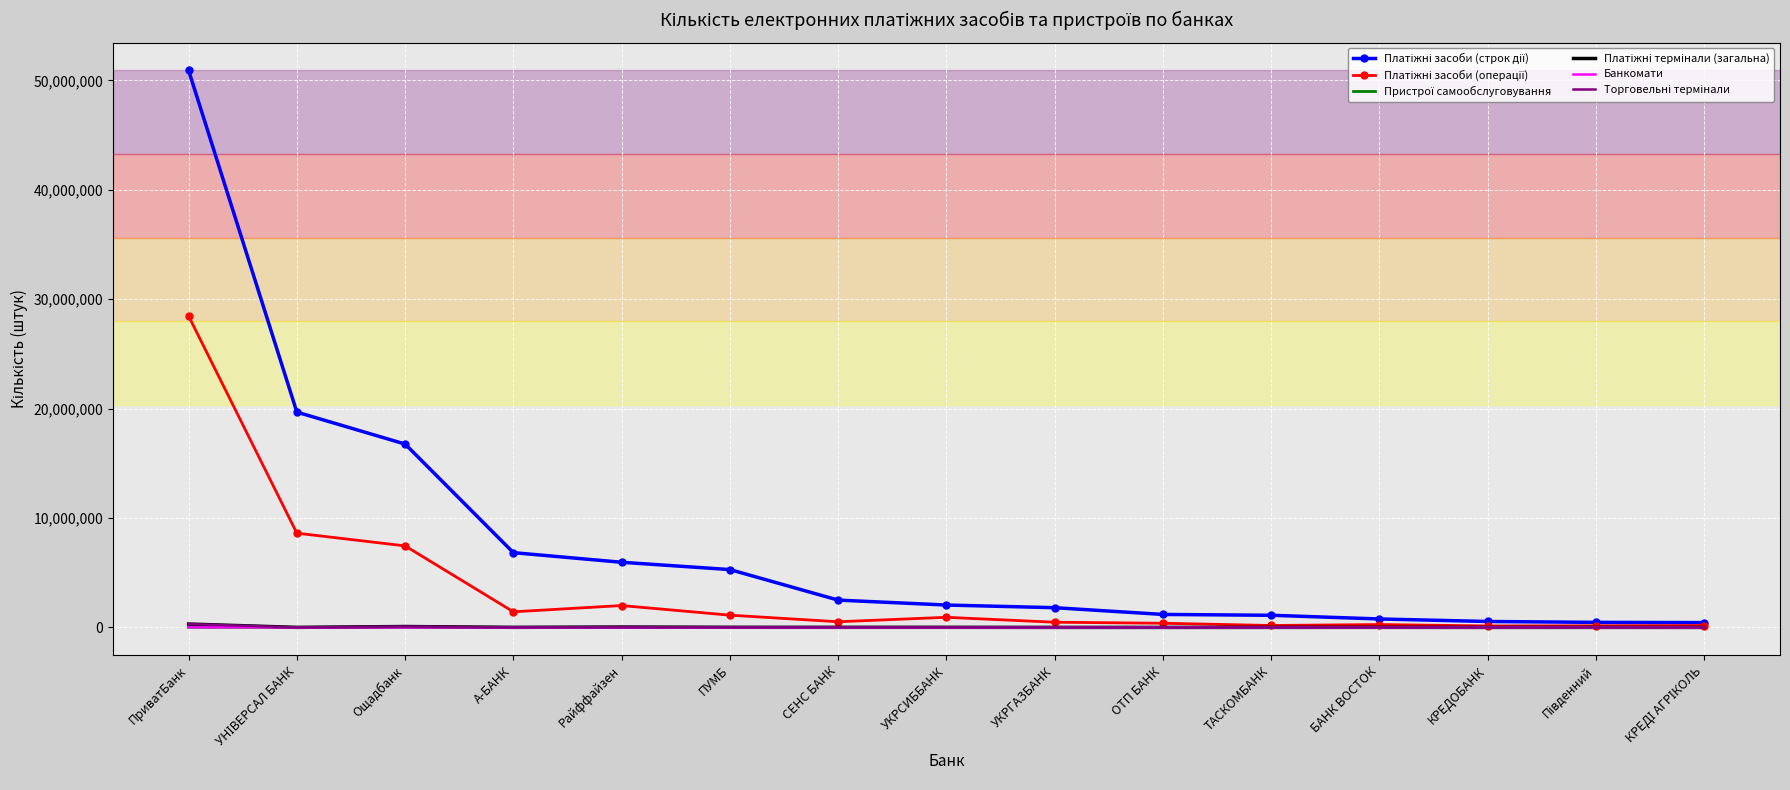

Which label corresponds to the largest value in the chart?

ПриватБанк